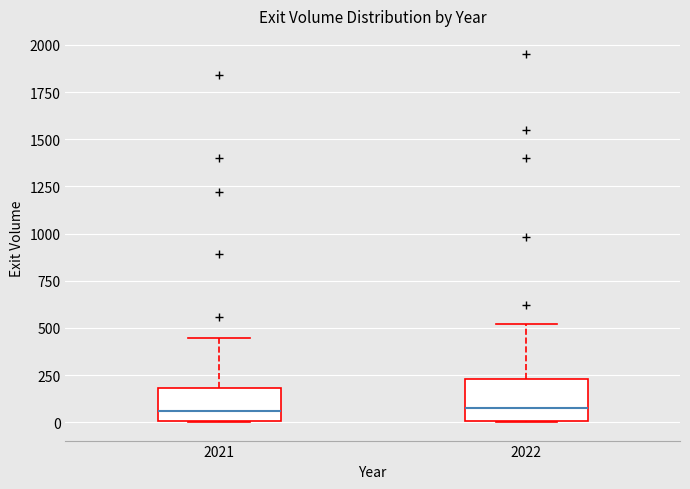

Reading left to right, read every box against the y-axis: the position of its median line, the range the box covers, and the ends of its whiskers. The values are not printed on the chart, so give them approximately, as read against the axis.

2021: median 50, box 0 to 200, whiskers 0 to 450
2022: median 100, box 0 to 250, whiskers 0 to 500